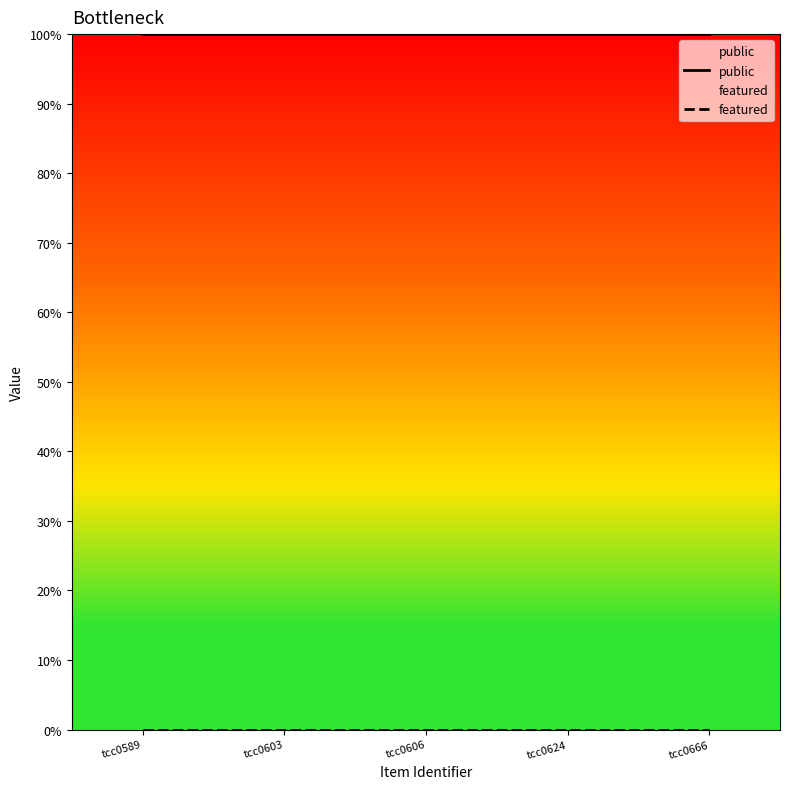

How many lines are shown in the chart?

2